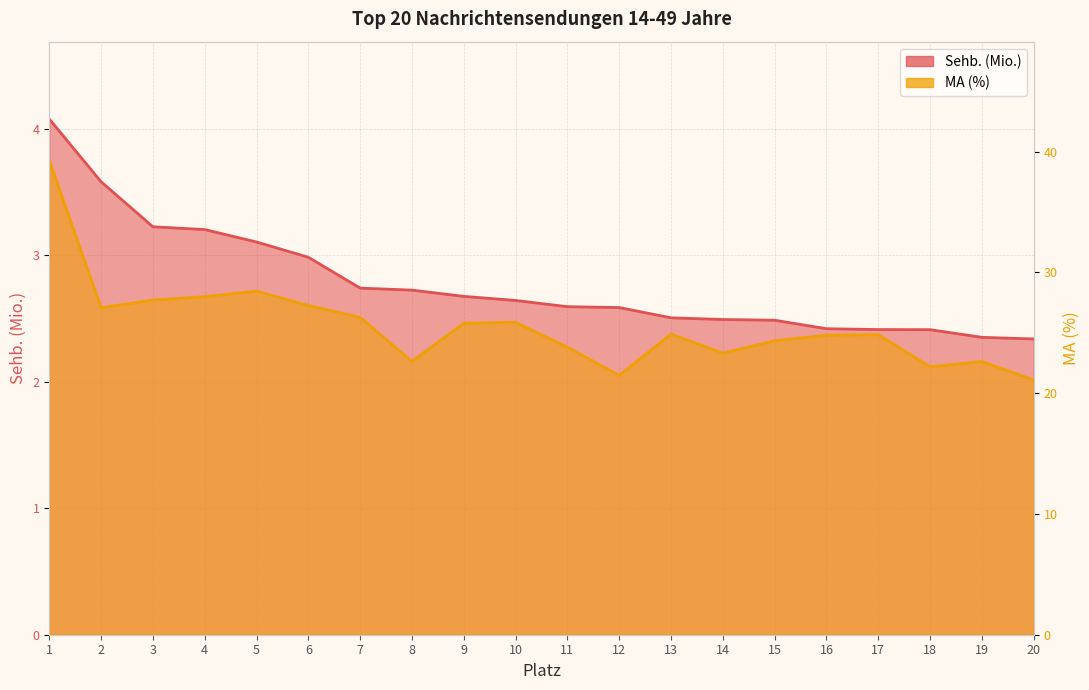

Which series has the largest range (max minus min)?

MA (%)